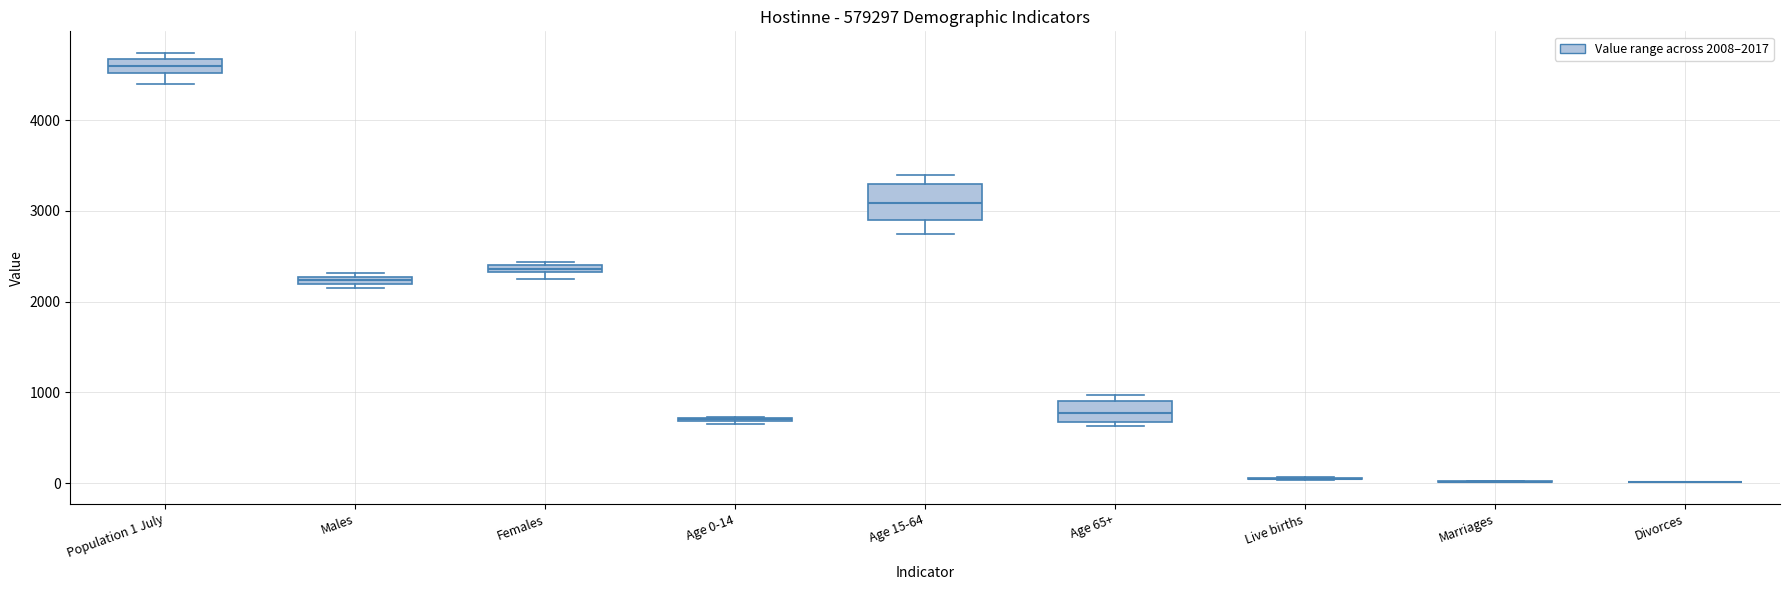

Which box is the tallest, from its lower edge to its upper edge?

Age 15-64